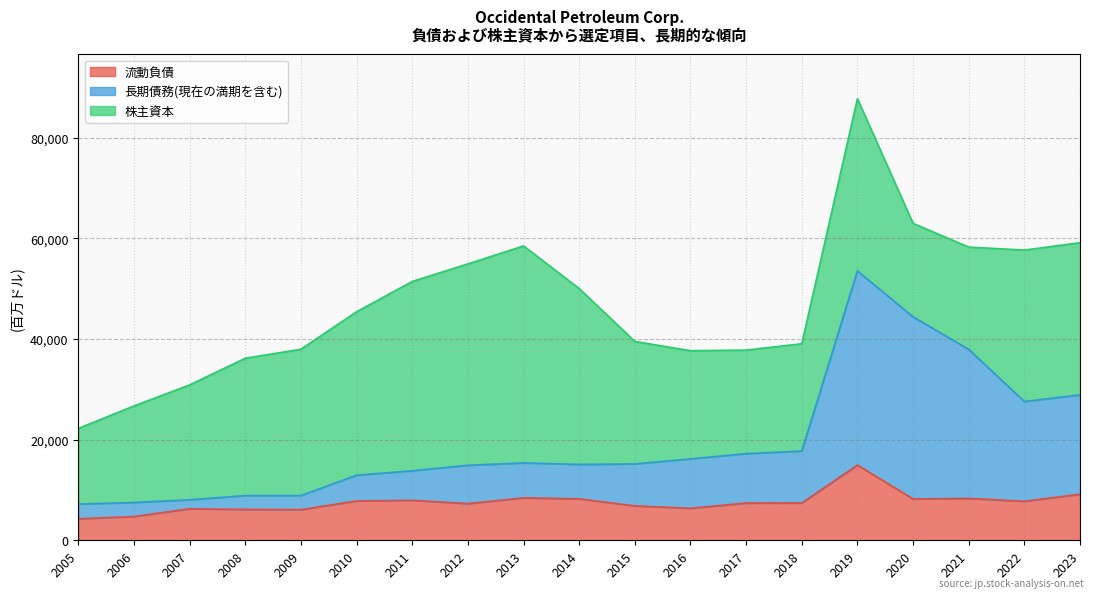

What is the value of the 長期債務(現在の満期を含む) point at the 4th from the left?

8881